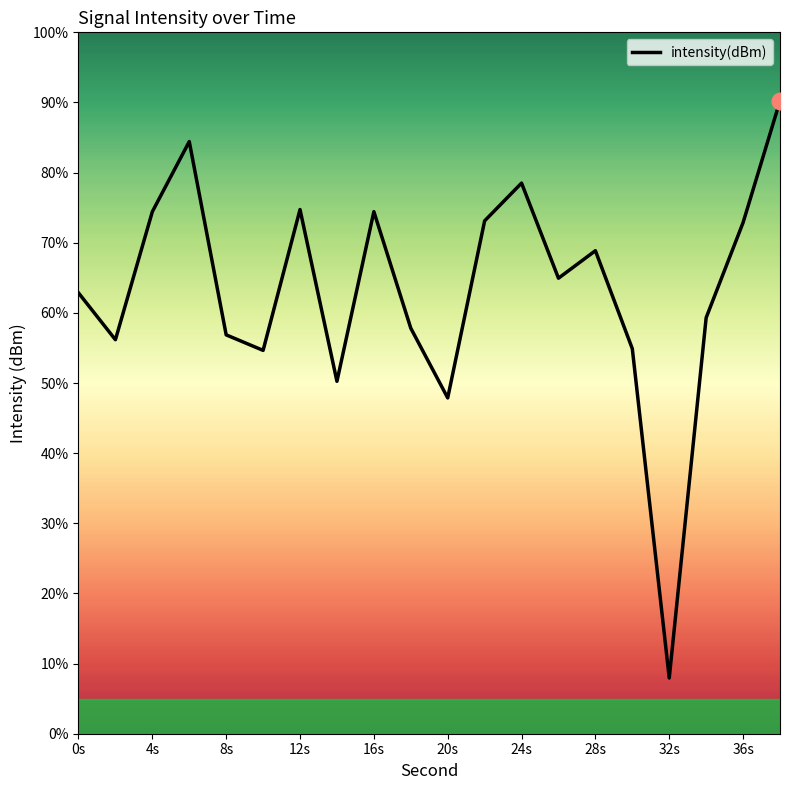

Does the chart display data point markers on the line(s)?

No